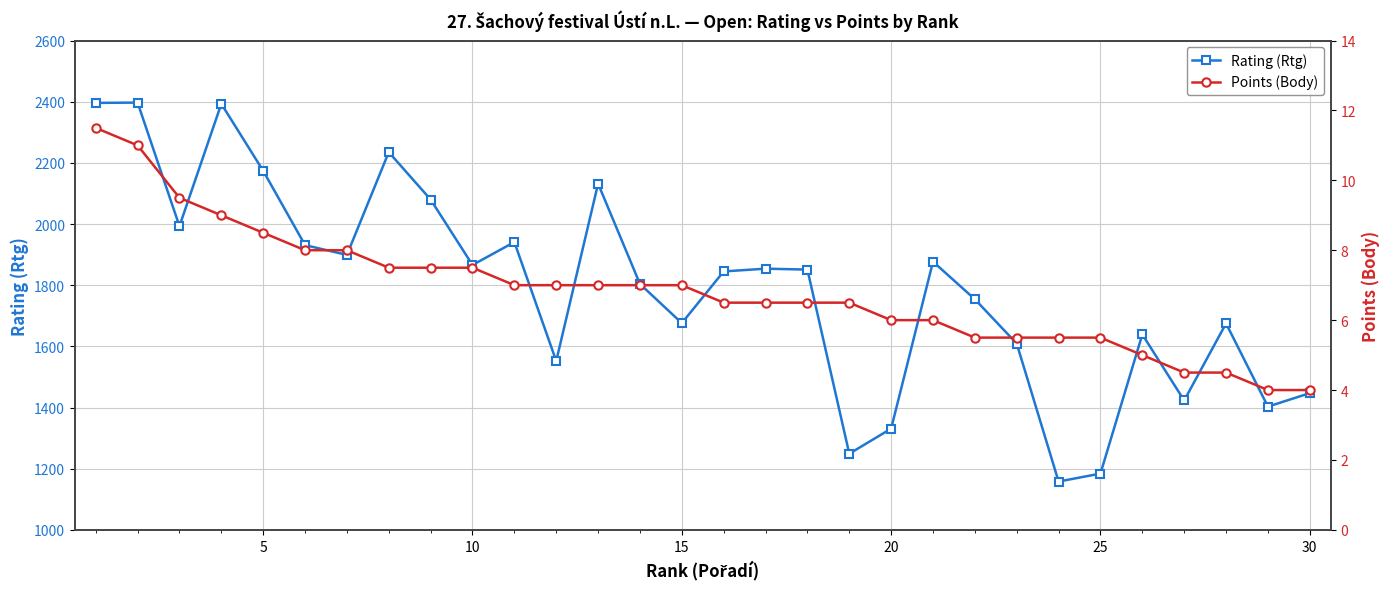

What is the minimum value shown in the chart?

4.0